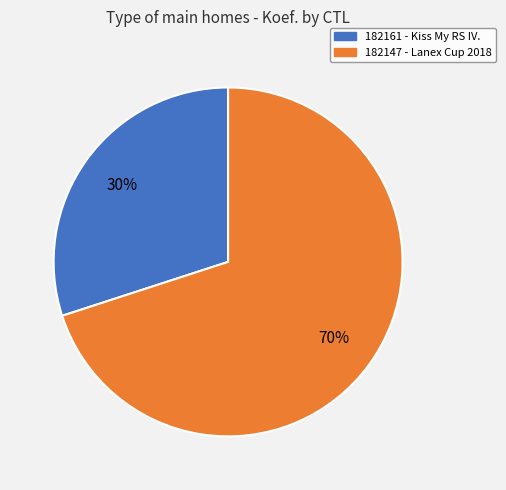

To the nearest percent, what is the combined percentage of 182147 and 182161?

100%